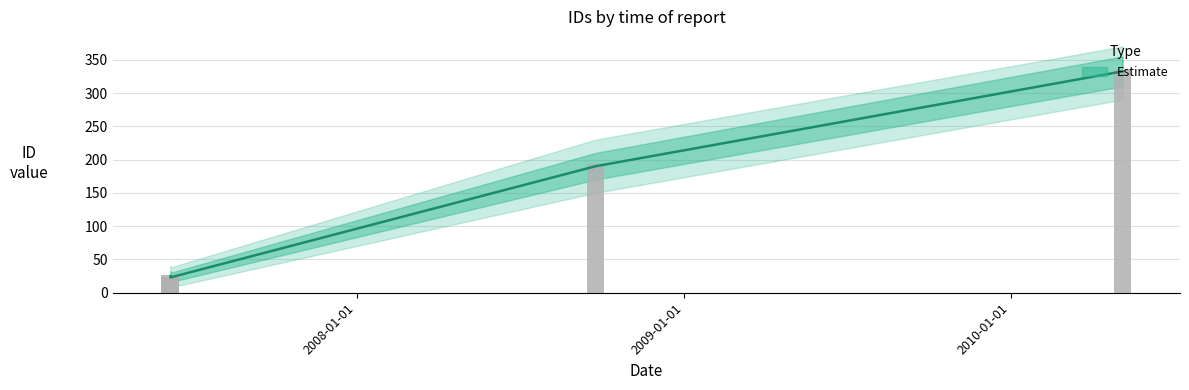

What is the sum of the values at 2007-06-07 and 2008-09-24?

219